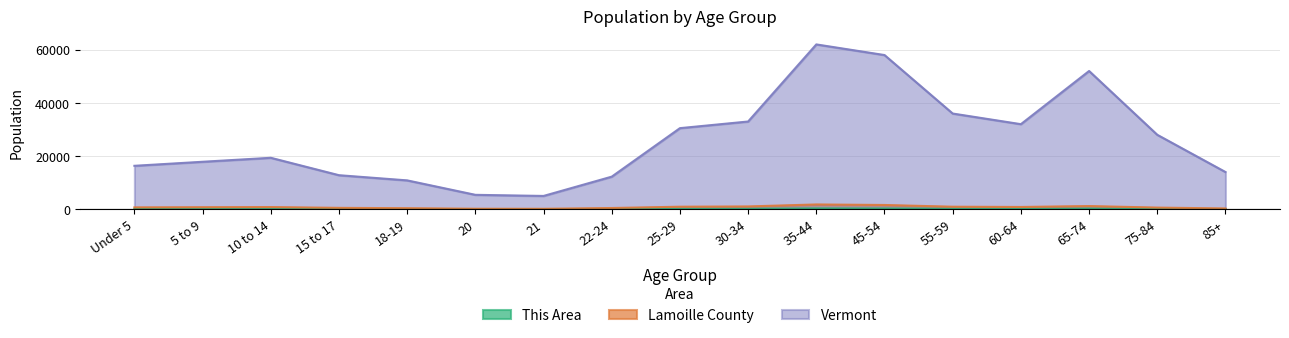

Is the value of Vermont at 20 greater than the value of Lamoille County at 22-24?

Yes